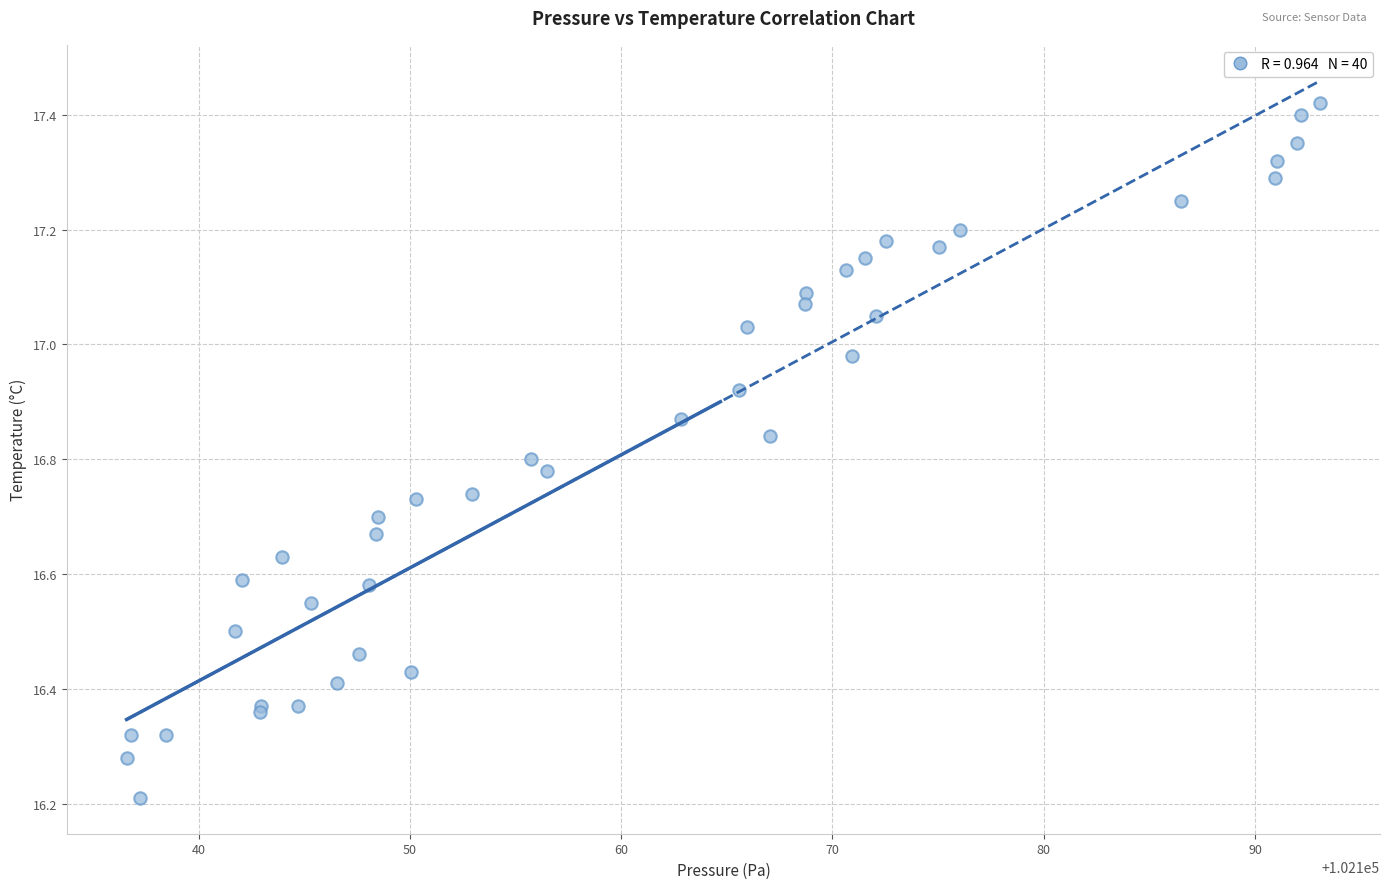

What Y value in the scatter plot is closest to 16?

16.2